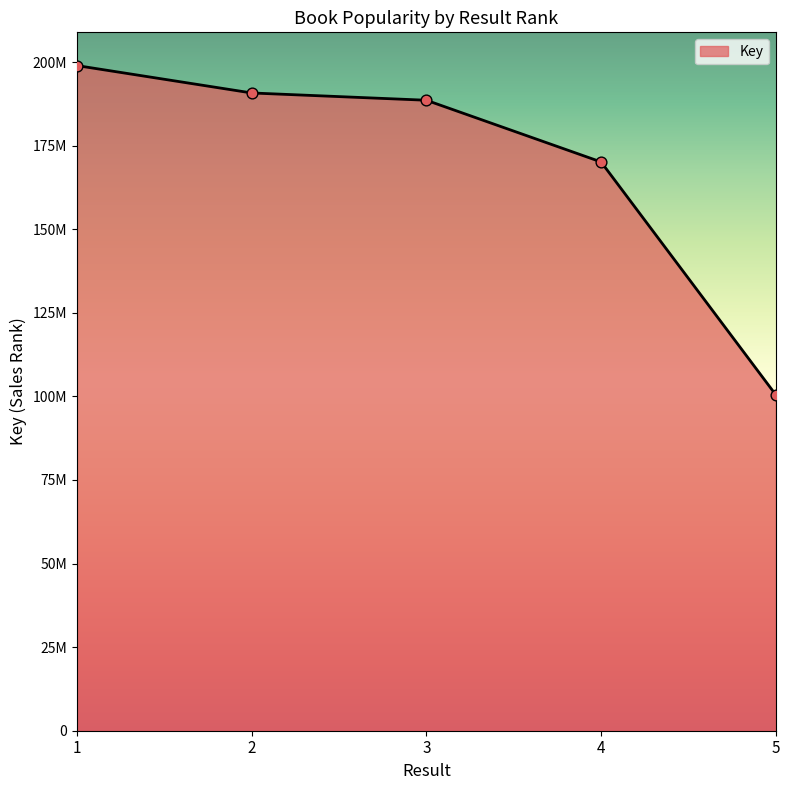

What is the change in value from 4 to 5?

-69639802